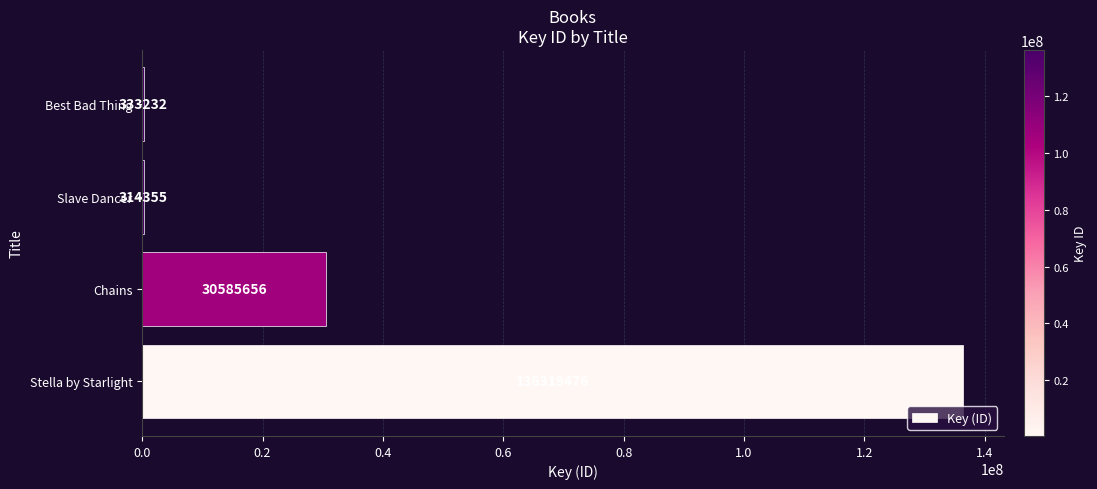

Are the bars horizontal?

Yes